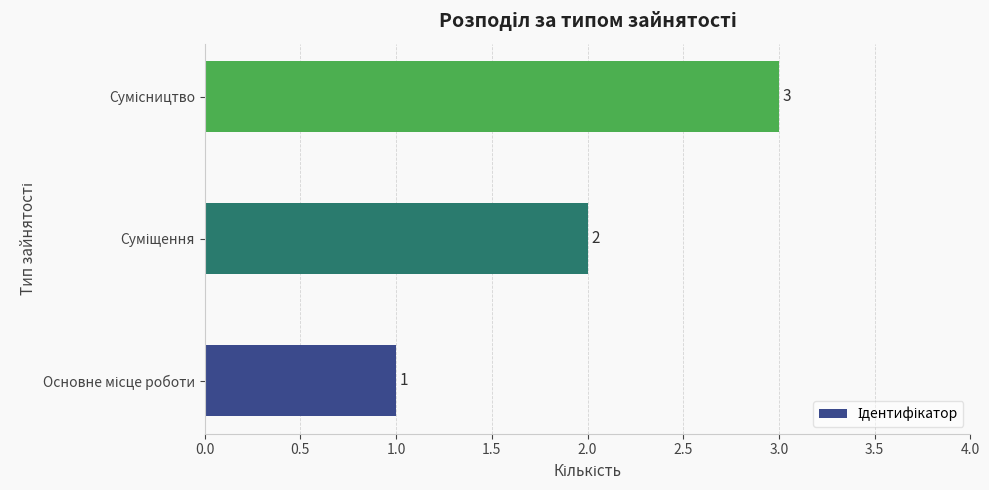

What is the sum of all values?

6